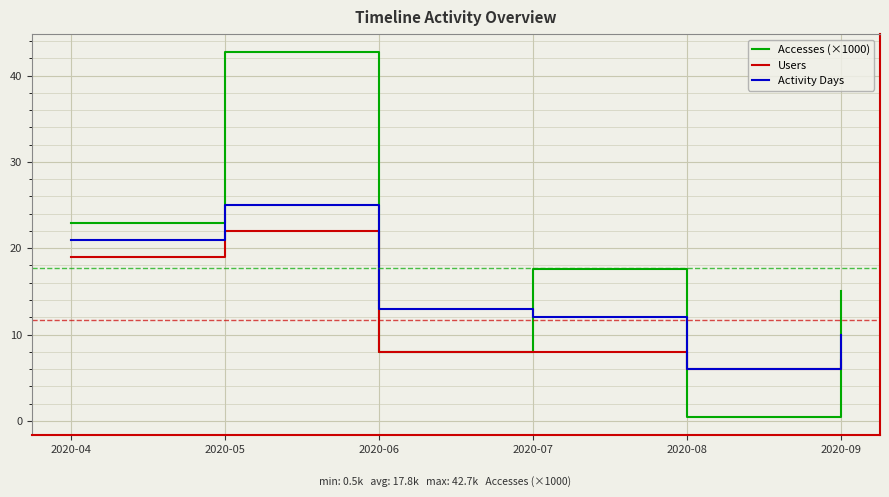

What are all the series names shown in the legend?

Accesses (×1000), Users, Activity Days